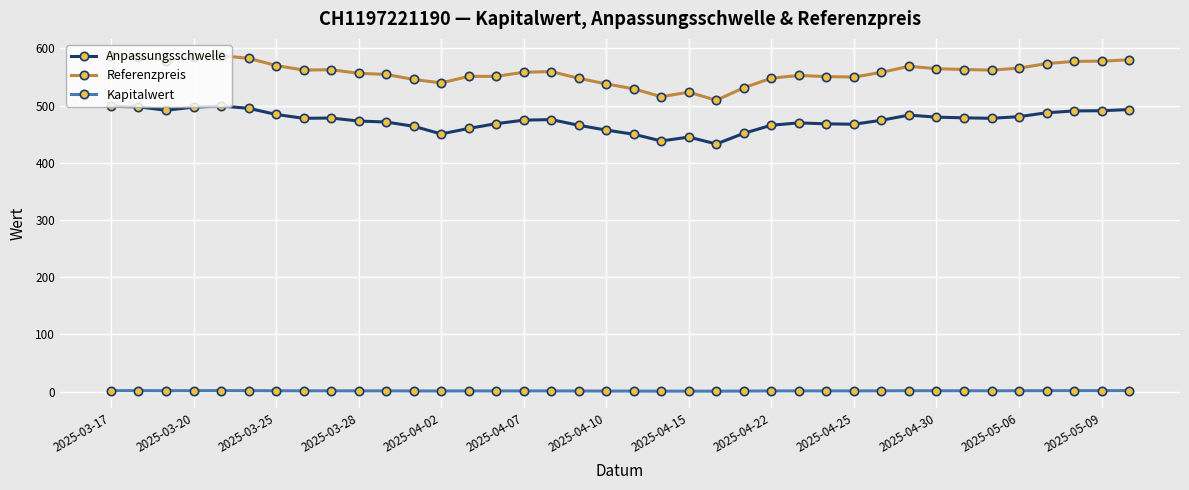

Rank the series by their average value, from highest to lowest.

Referenzpreis, Anpassungsschwelle, Kapitalwert